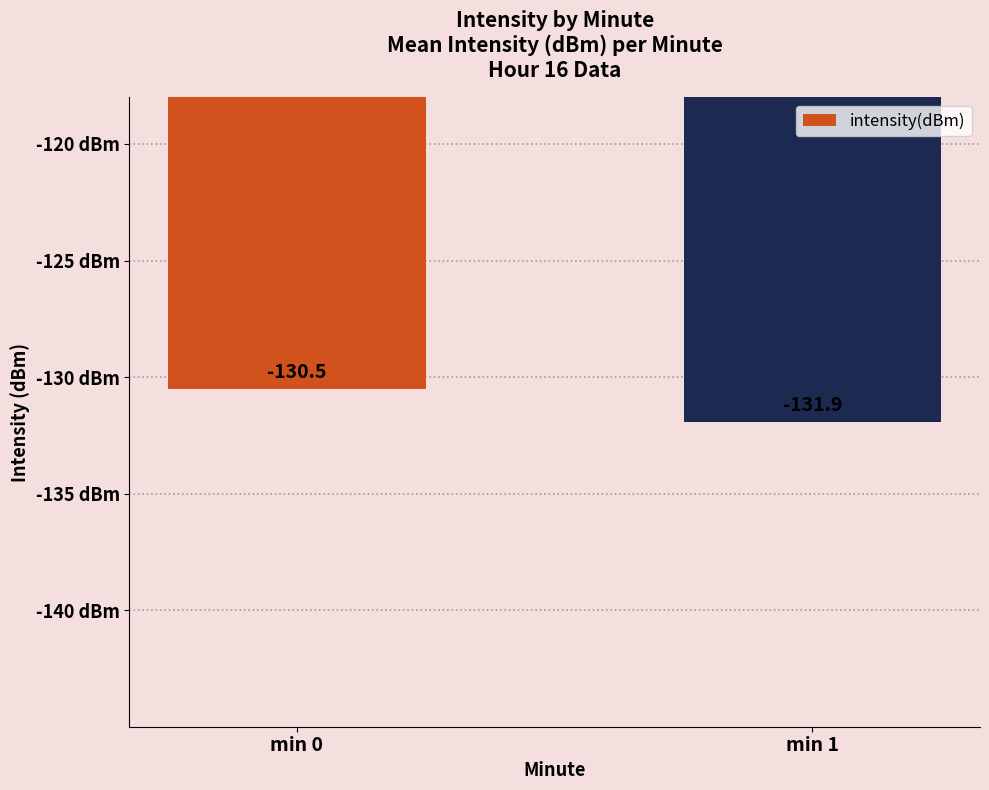

What is the sum of the values at min 0 and min 1?

-262.5